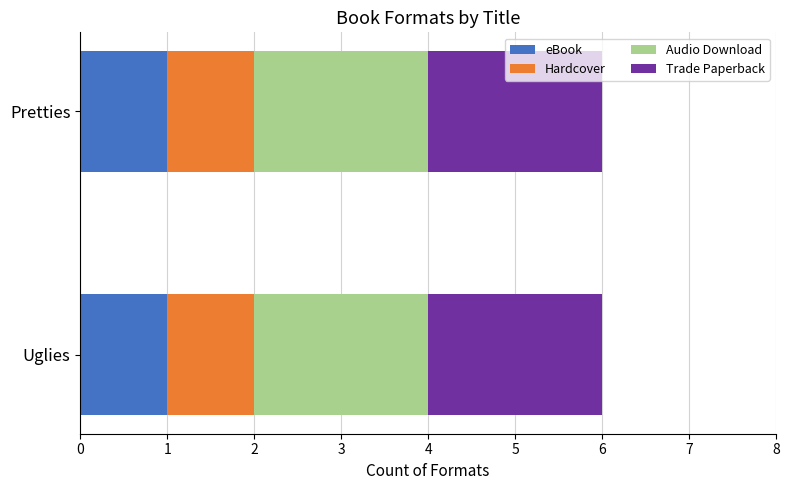

What is the total value across all series at Uglies?

6